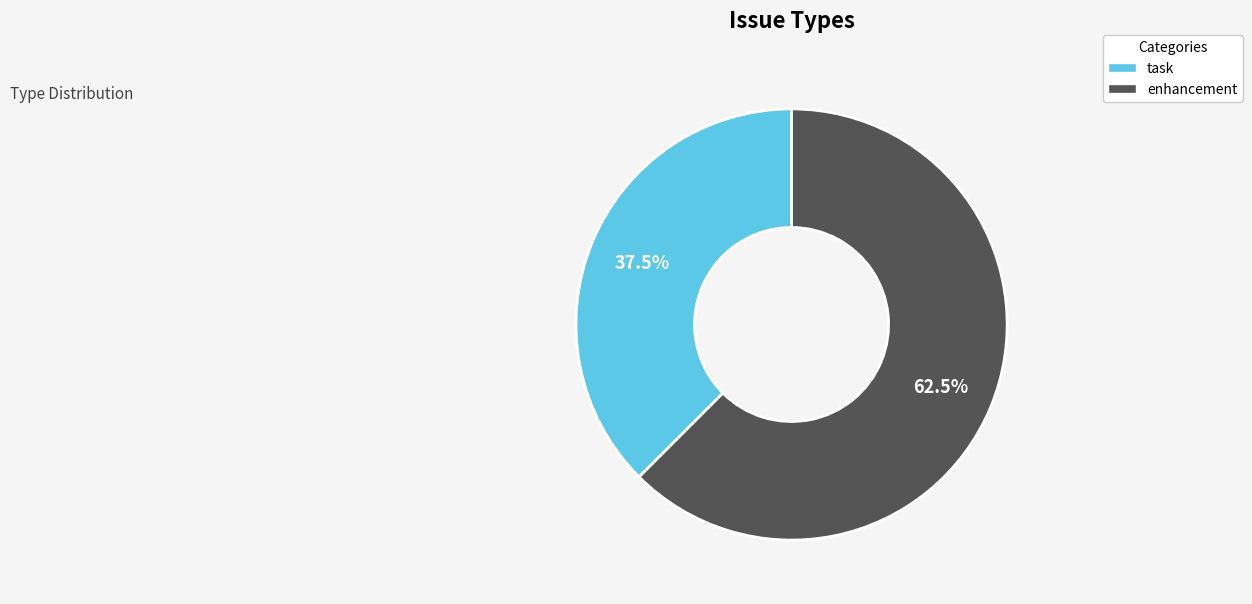

Which category has the biggest portion of the pie?

enhancement